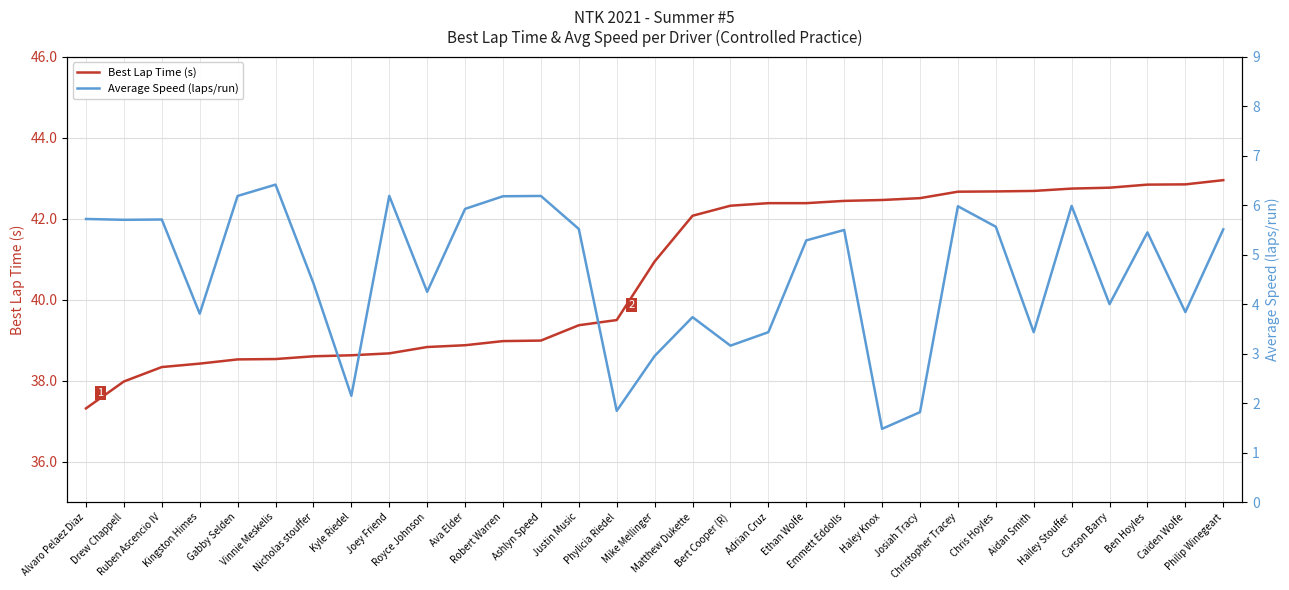

Is the value of Average Speed (laps/run) at Josiah Tracy greater than the value of Best Lap Time (s) at Vinnie Meskelis?

No